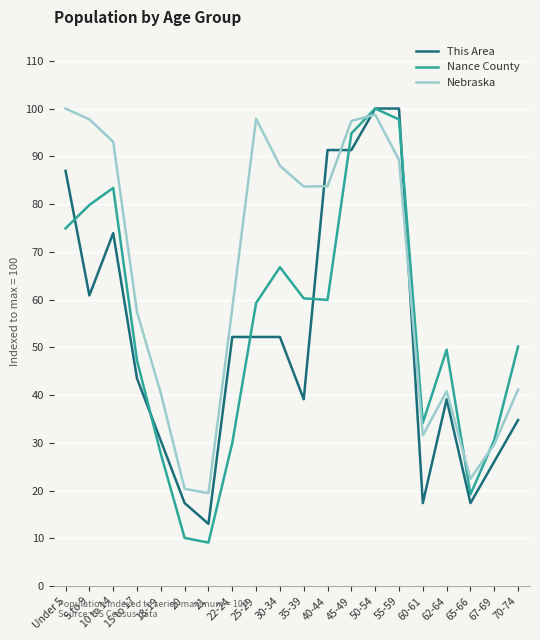

The value of Nance County at 20 is 5.0. True or false?

False